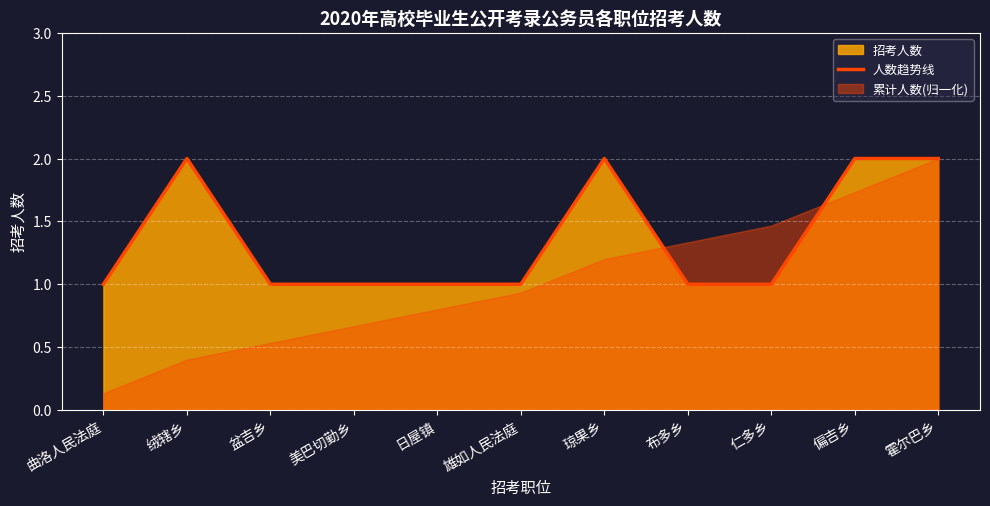

How many interior local peaks (higher than both neighbors) does the data have?

2